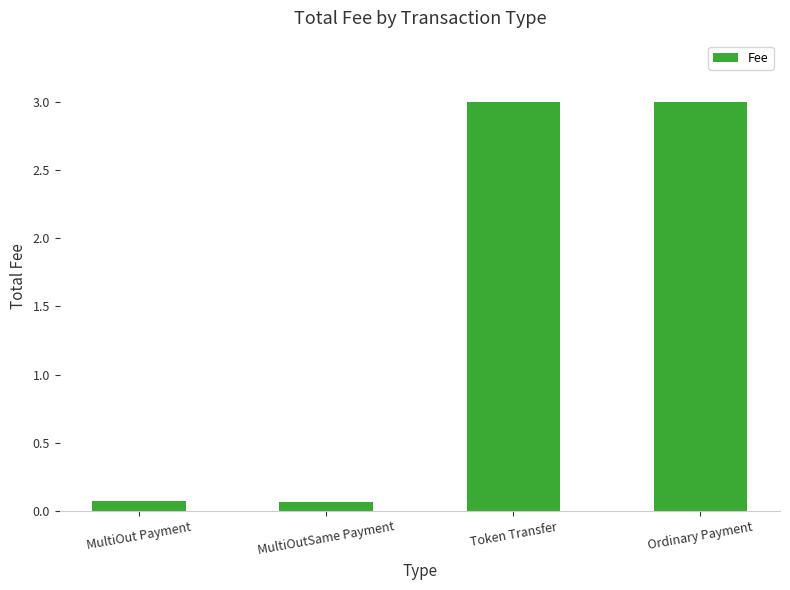

Reading left to right, what are all the values shown in this chart?

0.1	0.1	3.0	3.0